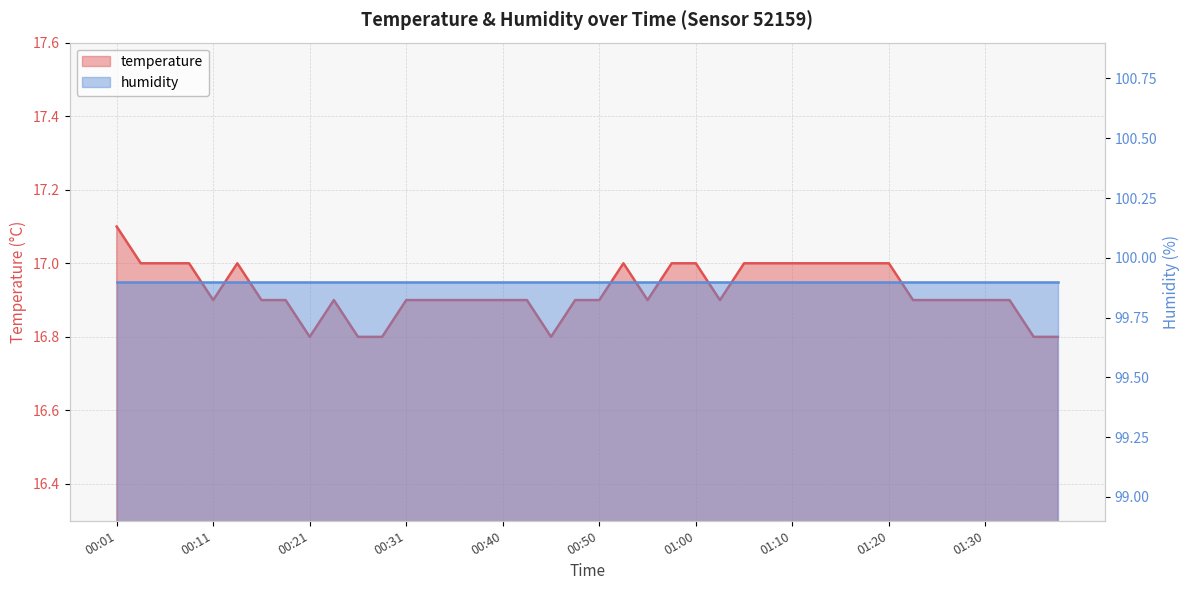

True or false: the data shows 29.9 at 00:43.

False